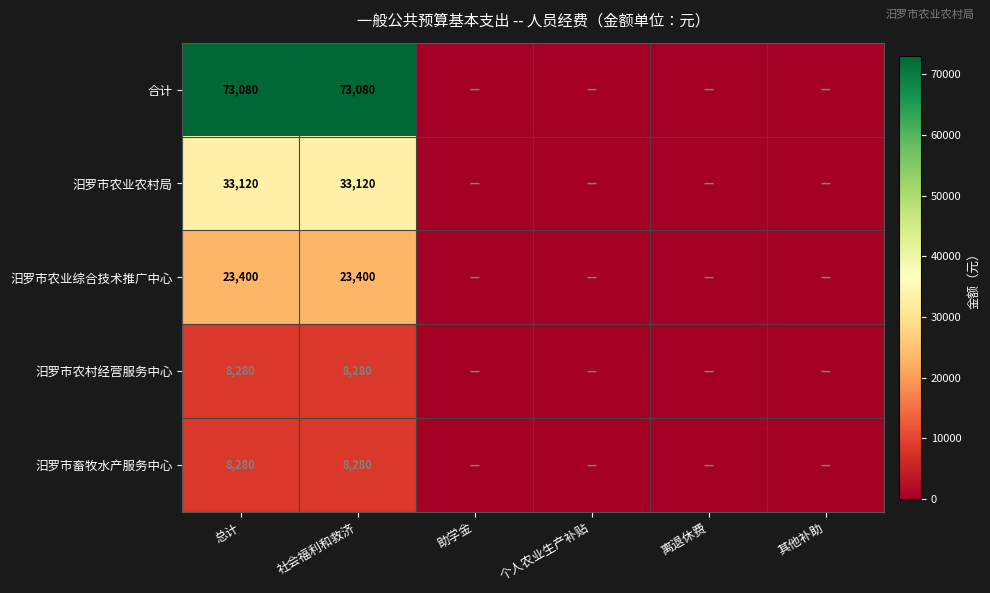

The 汨罗市农业农村局 series shows 33120 at 社会福利和救济. True or false?

True